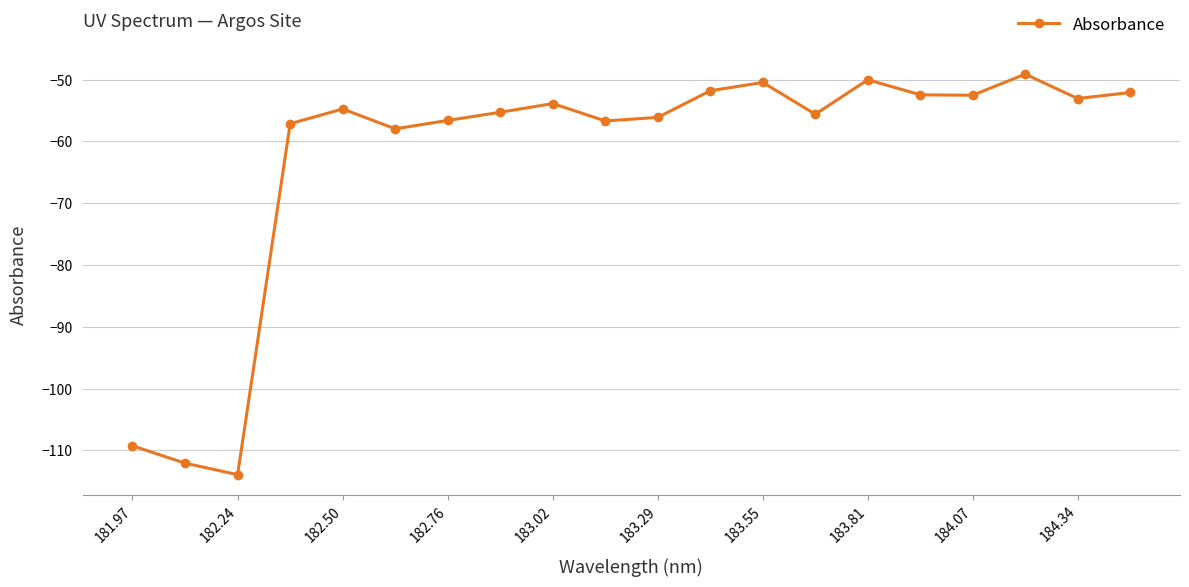

What is the smallest value displayed?

-113.9